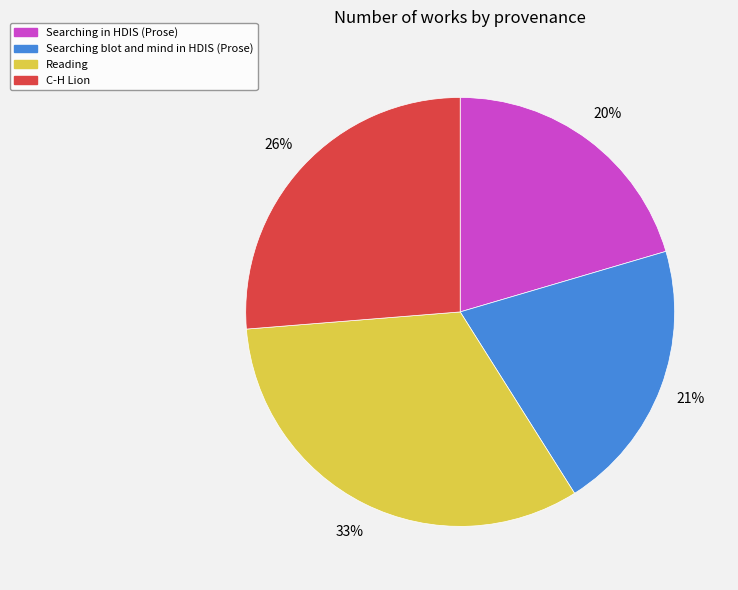

Is the sum of C-H Lion and Reading greater than half?

Yes